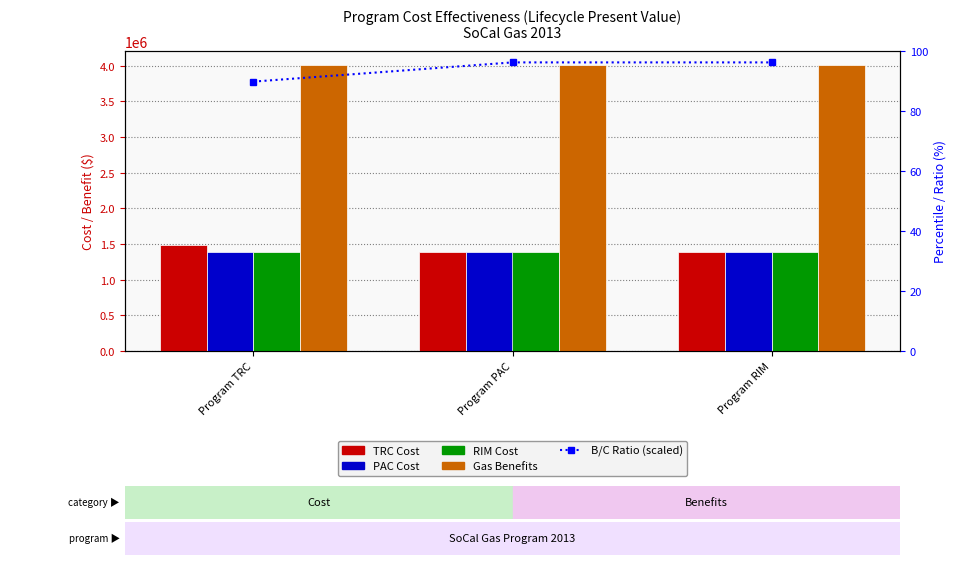

Which has a higher value, Program TRC or Program RIM?

Program TRC